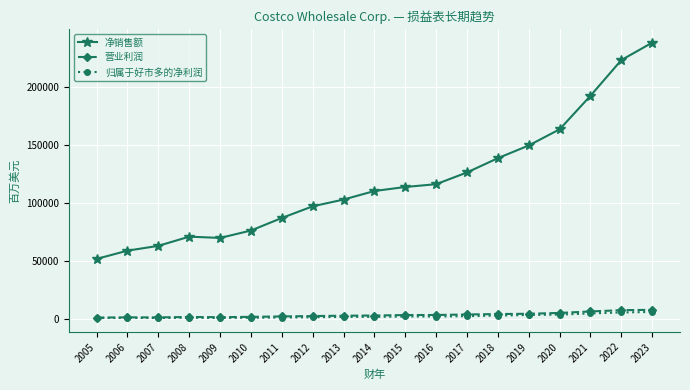

Which series changed the most between 2005 and 2013?

净销售额